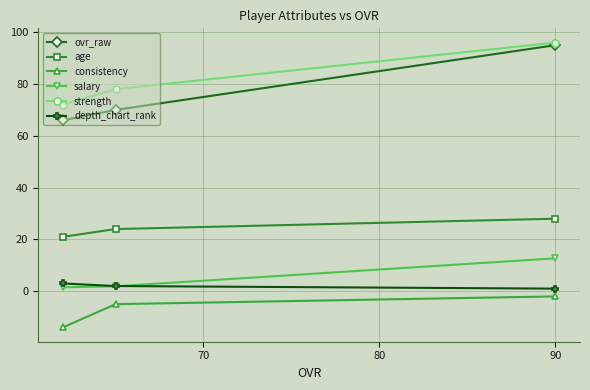

Which series has the widest spread of values?

ovr_raw